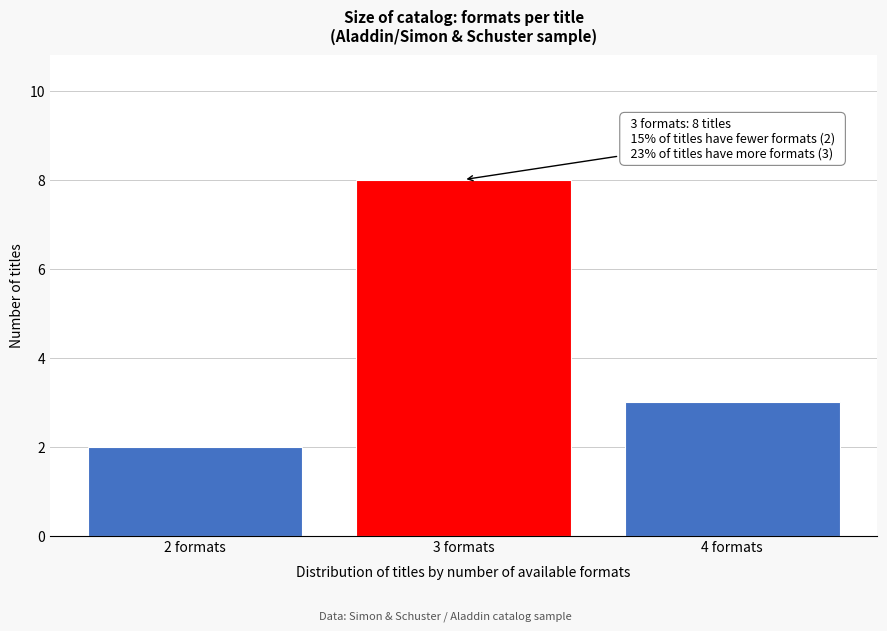

Reading right to left, what are all the values shown in this chart?

3	8	2